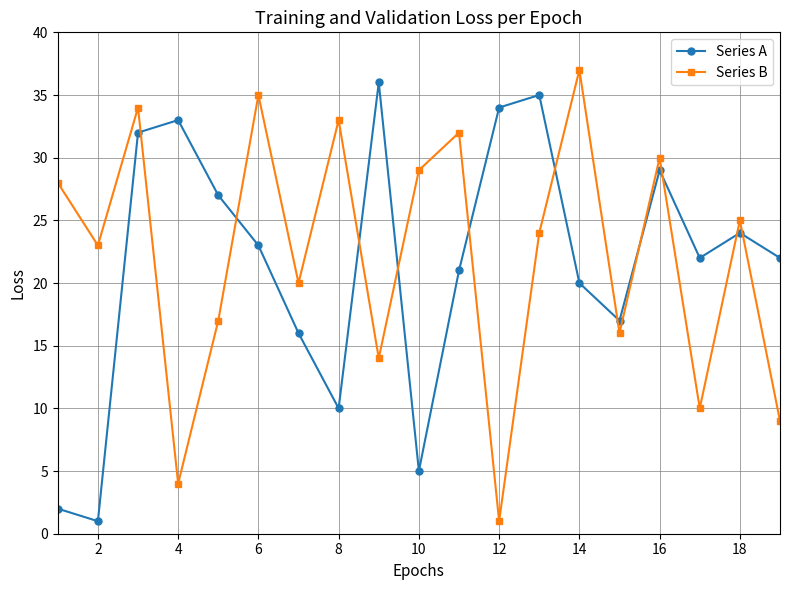

What is the difference between the maximum and minimum values in the Series B series?

36